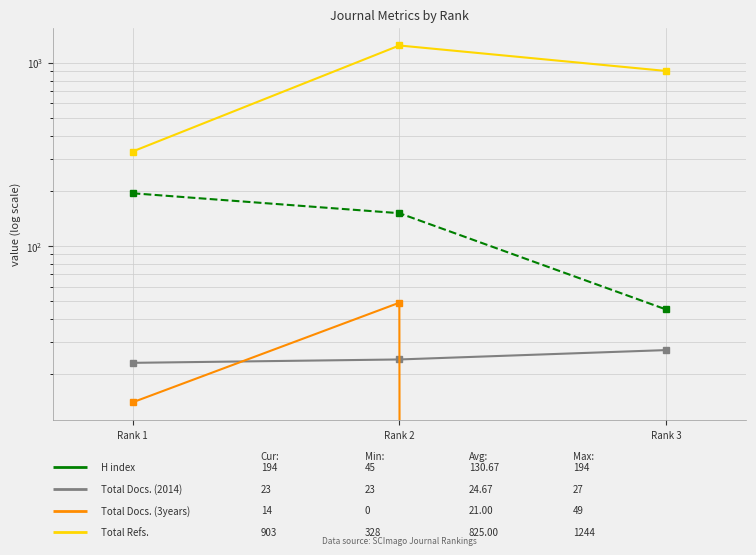

Does the chart have visible grid lines?

Yes